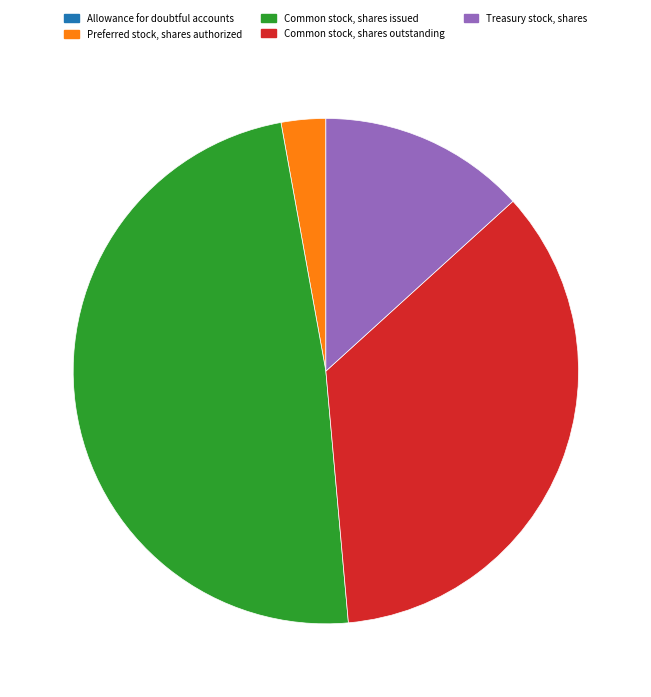

Which has a higher value, Treasury stock, shares or Preferred stock, shares authorized?

Treasury stock, shares